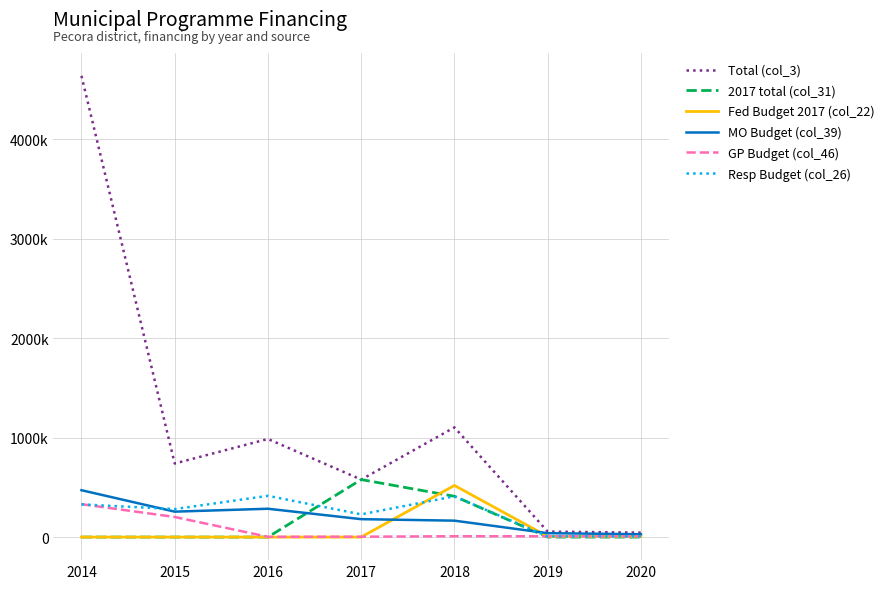

What are all the series names shown in the legend?

Total (col_3), 2017 total (col_31), Fed Budget 2017 (col_22), MO Budget (col_39), GP Budget (col_46), Resp Budget (col_26)